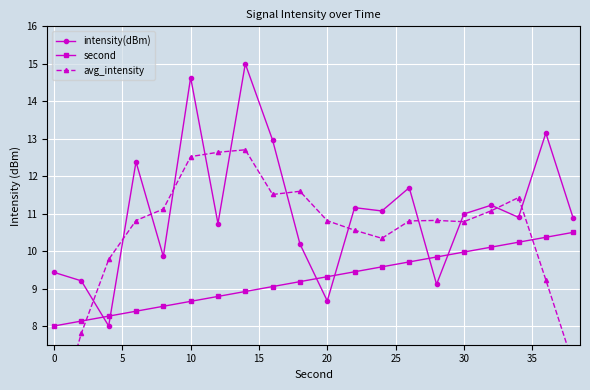

What is the maximum value for second?

10.5